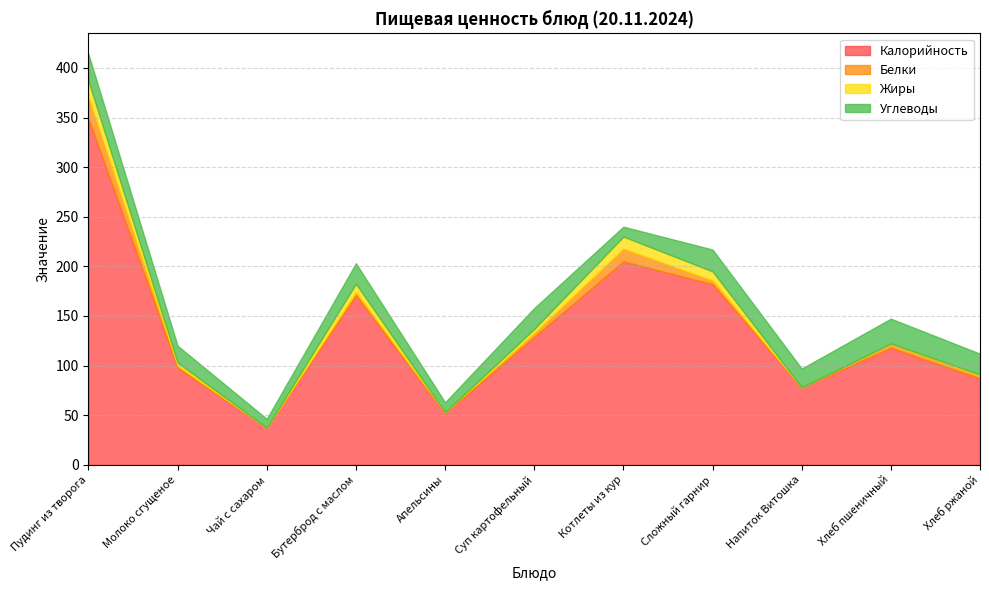

What is the label of the 7th point from the left?

Котлеты из кур